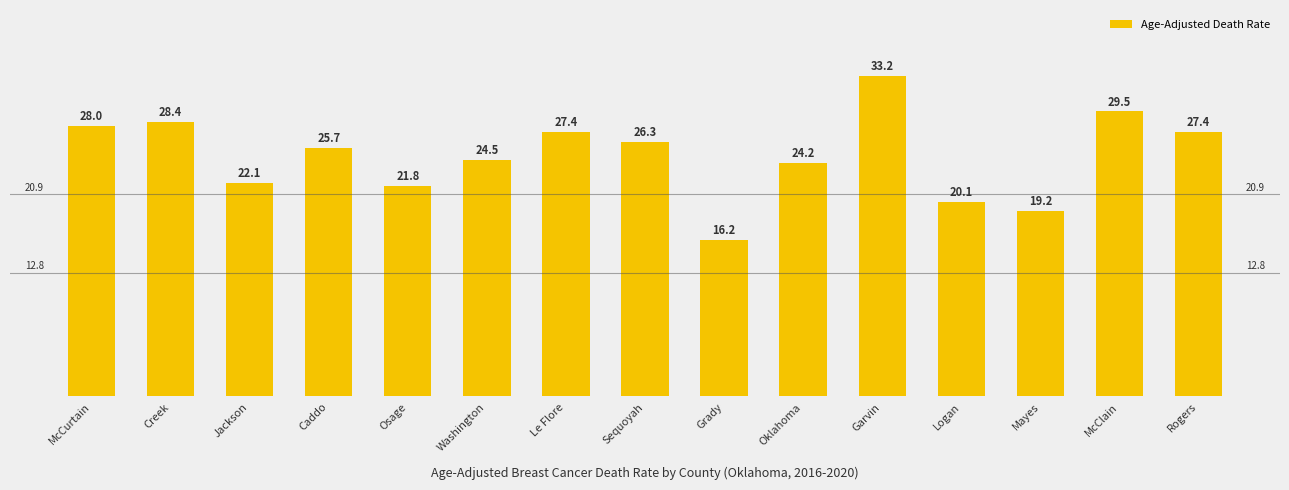

What is the label of the 10th bar from the right?

Washington